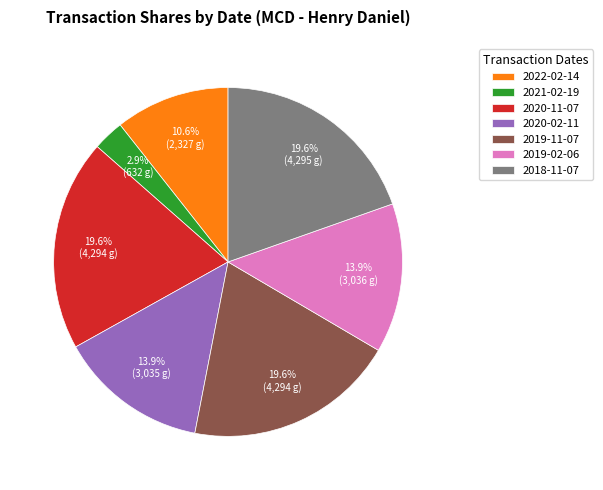

Combined, what portion of the pie is 2020-11-07 and 2019-11-07?

39.2%